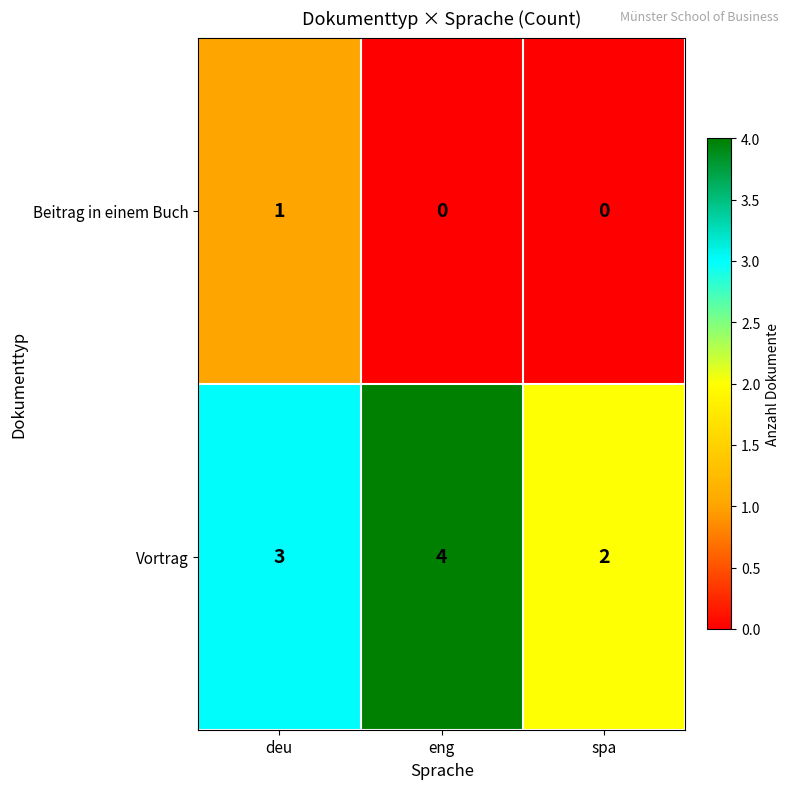

Reading left to right, what are all the values shown in this chart?

Beitrag in einem Buch: deu=1	eng=0	spa=0
Vortrag: deu=3	eng=4	spa=2